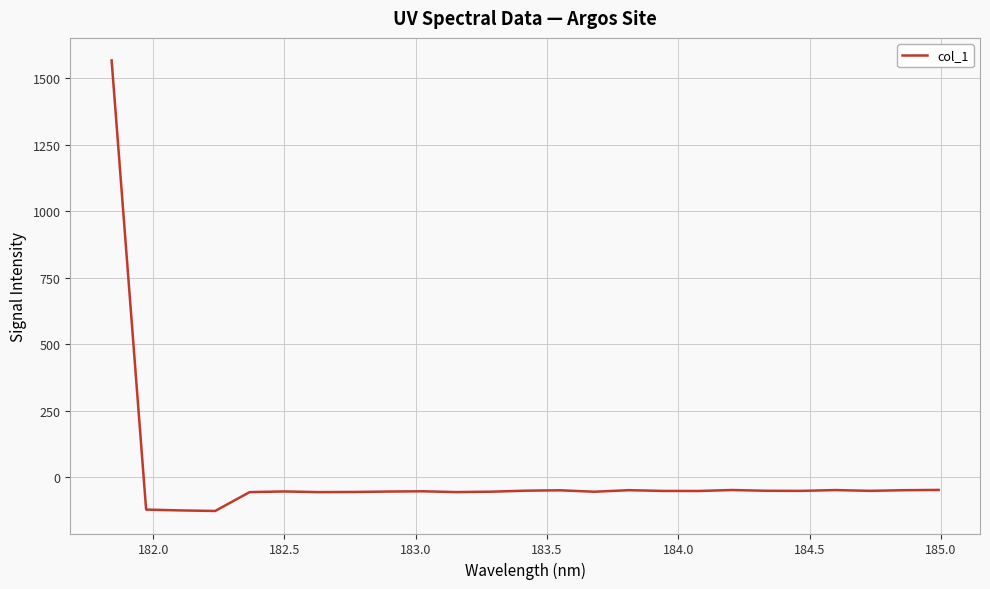

What is the greatest value displayed?

1567.7